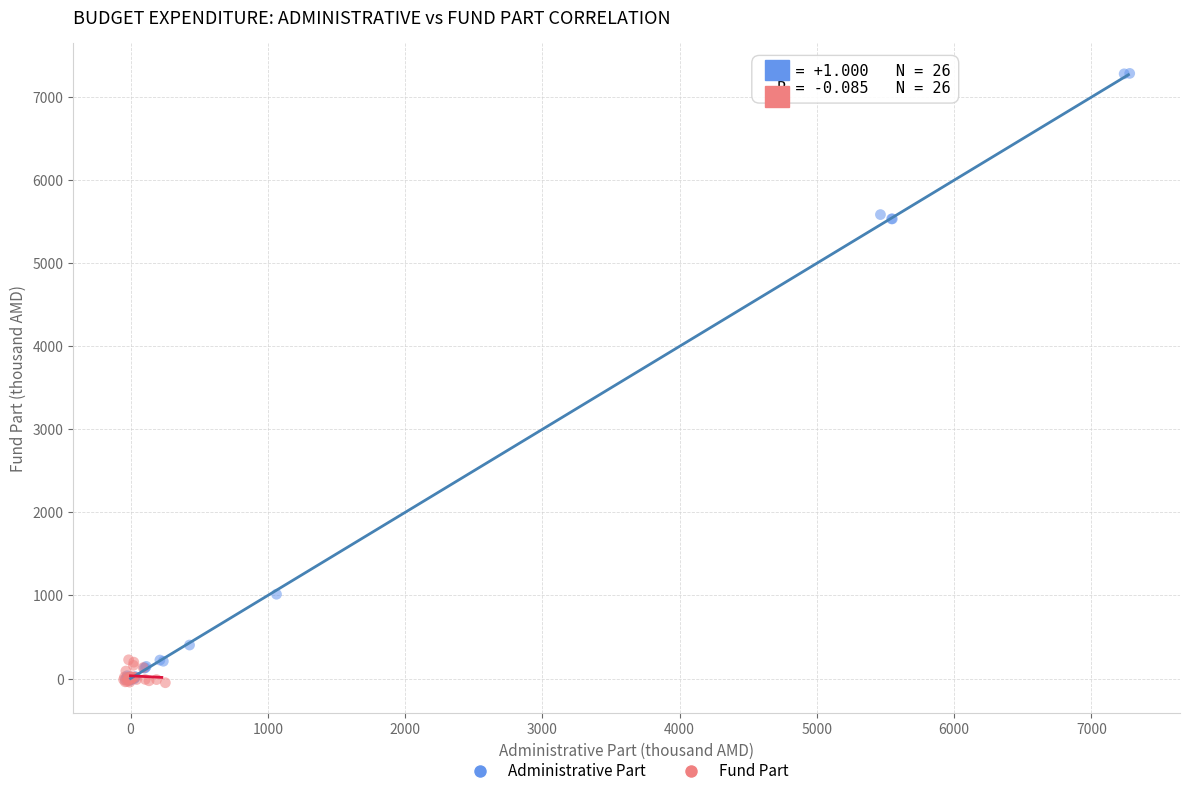

Which series has the largest Y range (max minus min)?

Administrative Part